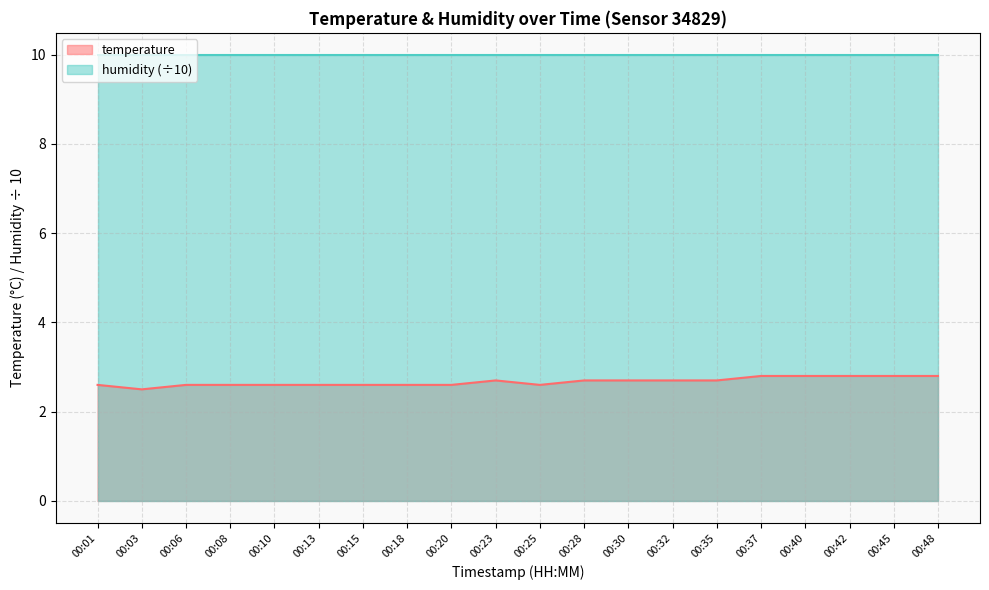

What is the value of the 1st point from the left?

2.6